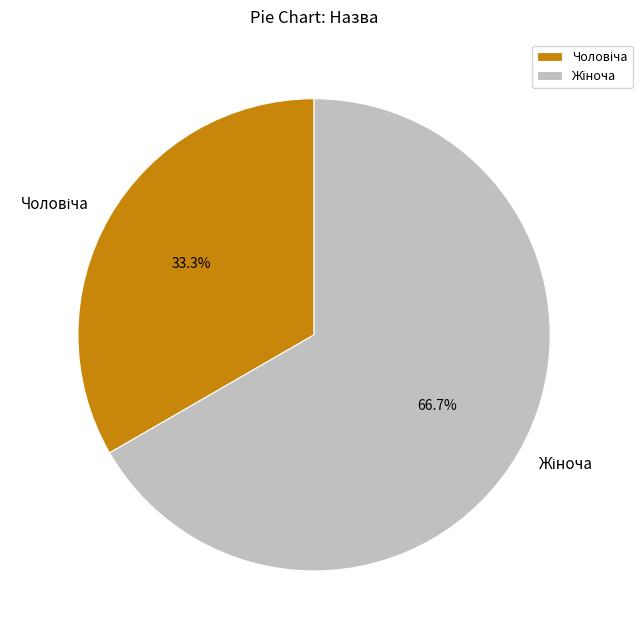

Count the number of slices in the pie.

2